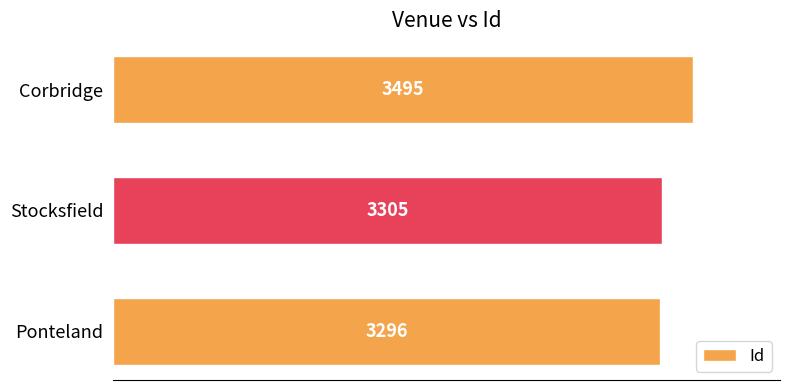

Count the number of categories in the chart.

3